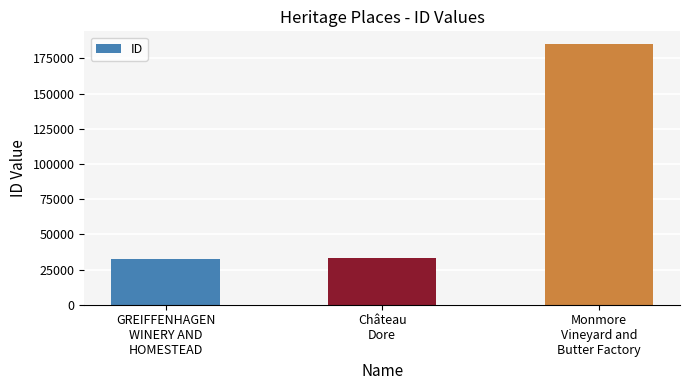

At which label is the value closest to 108758?

Château
Dore